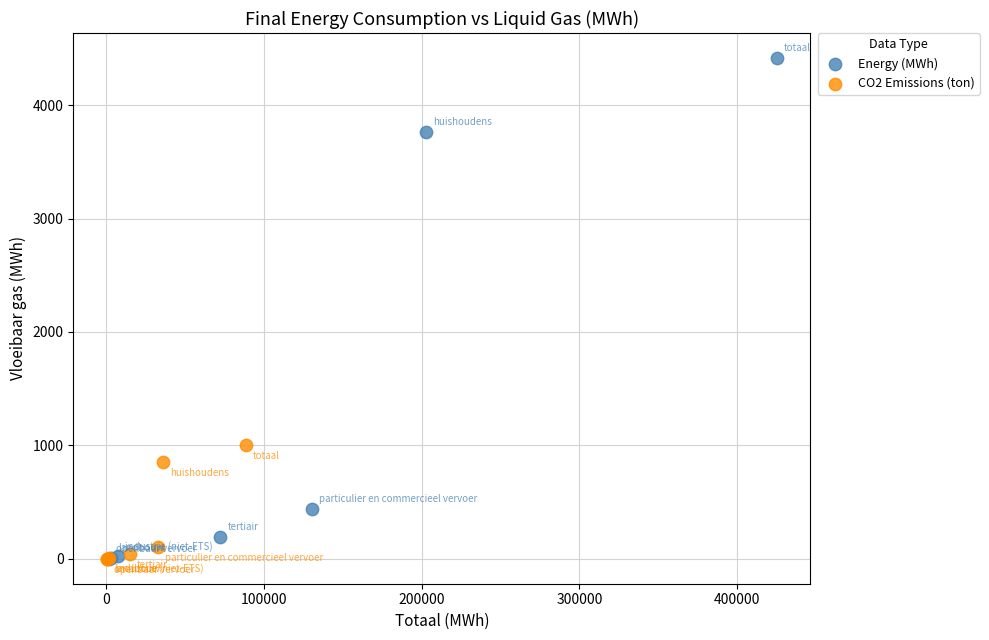

Which series reaches the maximum Y coordinate?

Energy (MWh)